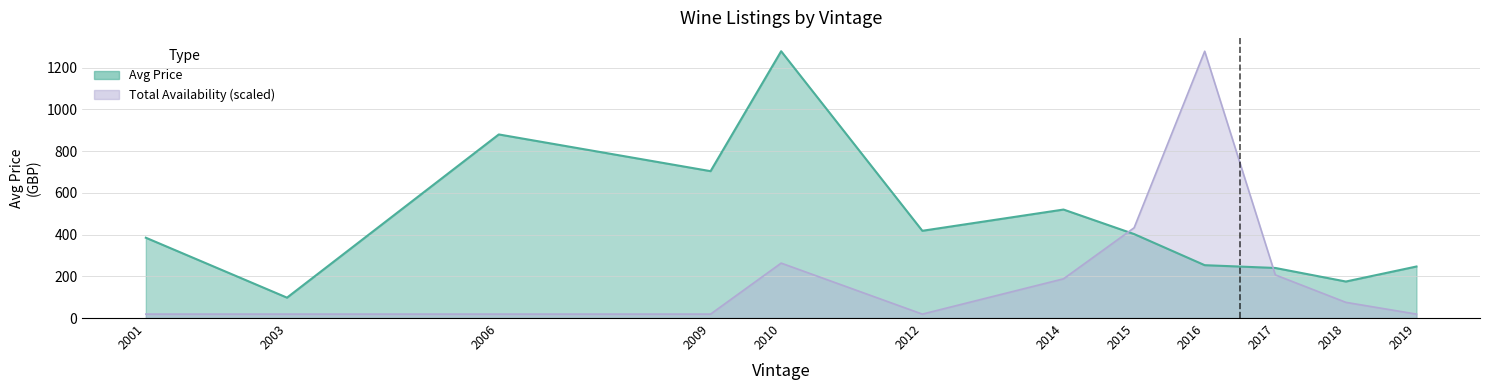

Where does the Total Availability series first go above 75?

2010